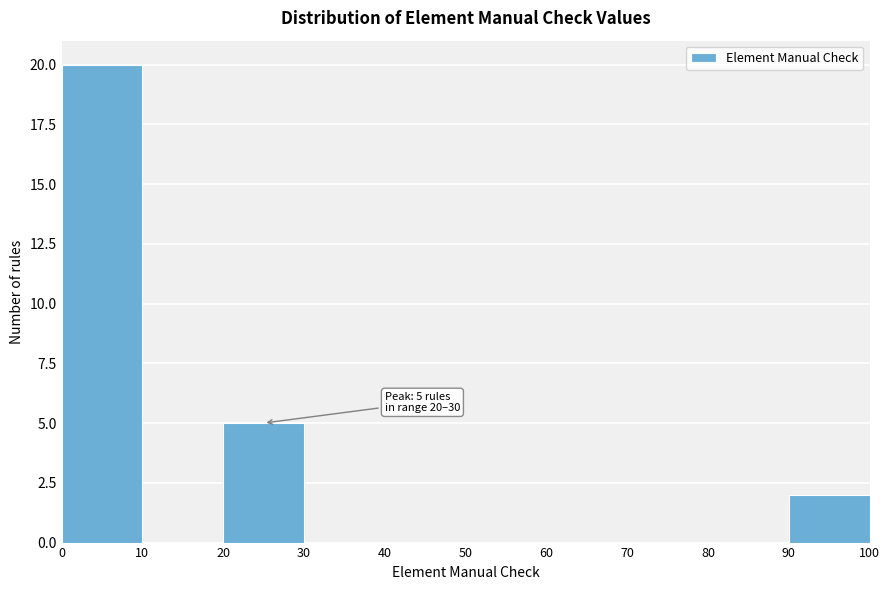

Which range on the x-axis has the tallest bar?

0 to 10